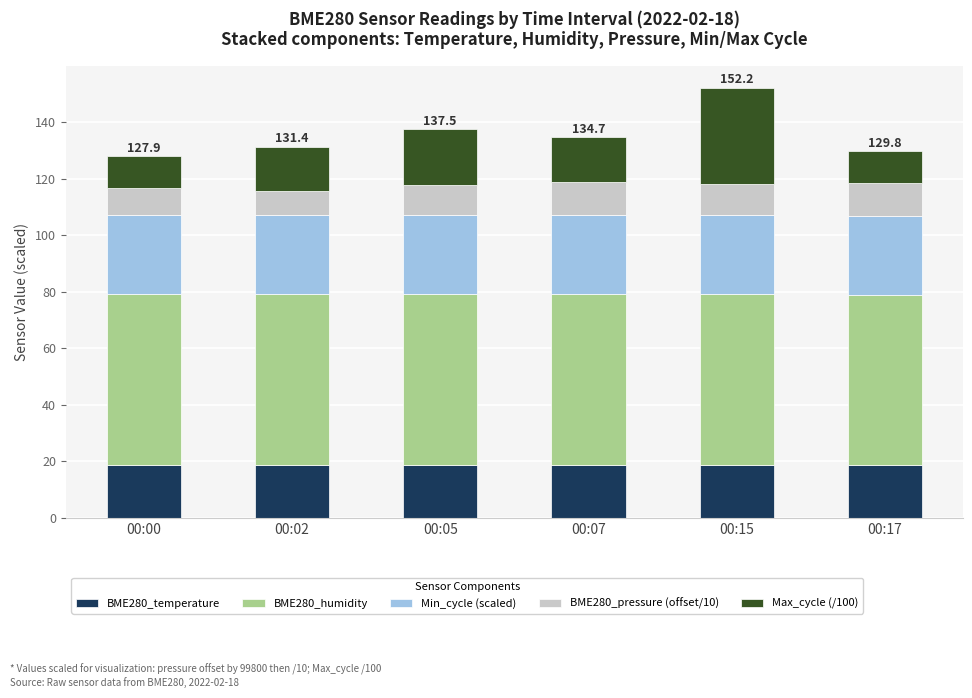

What is the total value across all series at 00:07?

134.7